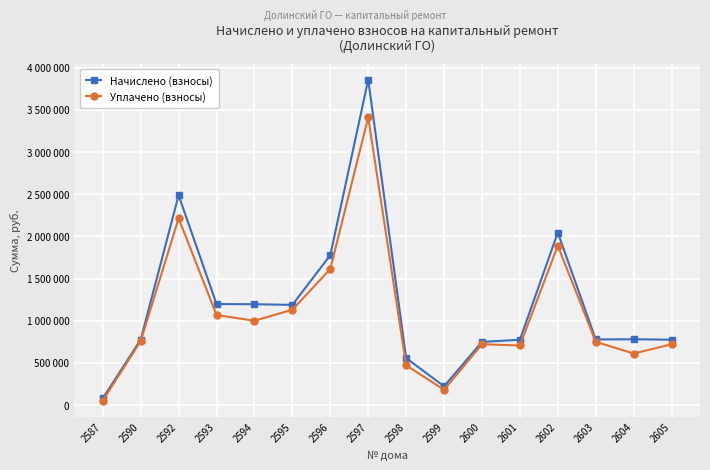

What are all the series names shown in the legend?

Начислено (взносы), Уплачено (взносы)